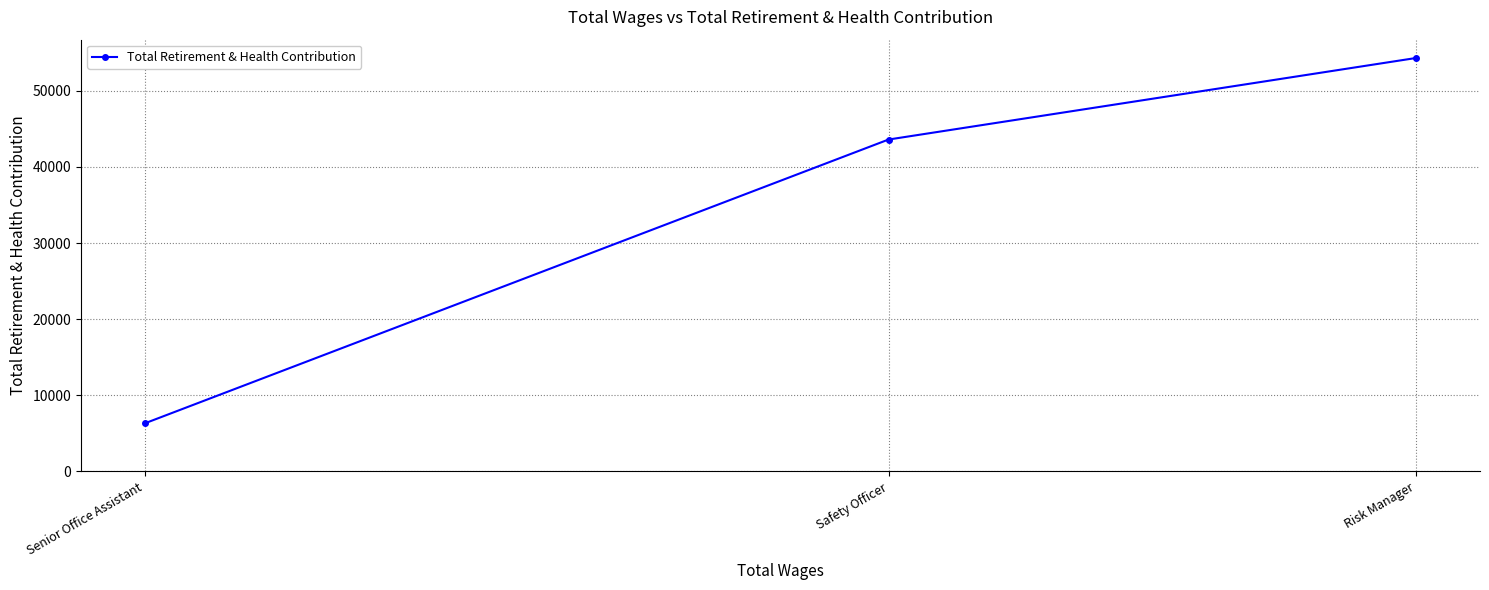

What is the sum of the values at Risk Manager and Senior Office Assistant?

60611